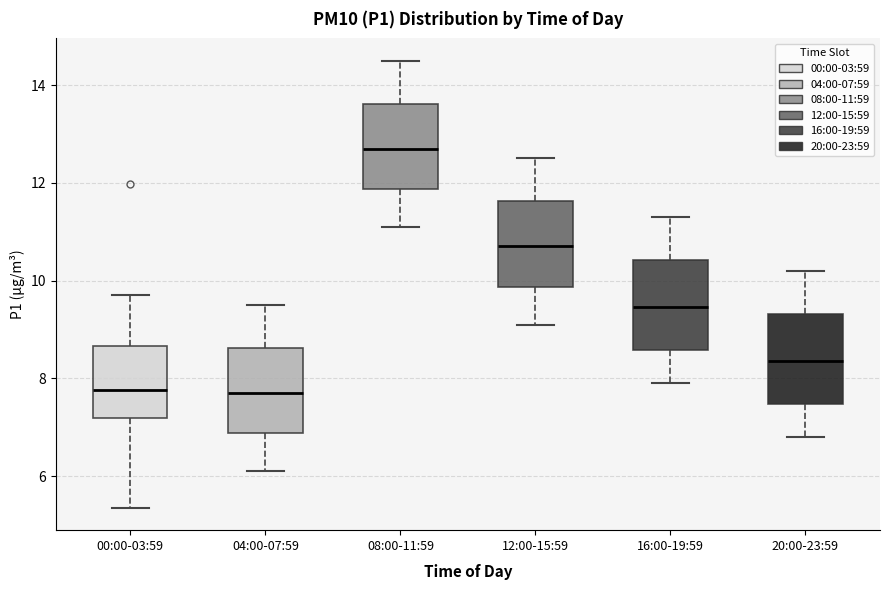

Reading left to right, read every box against the y-axis: the position of its median line, the range the box covers, and the ends of its whiskers. The values are not printed on the chart, so give them approximately, as read against the axis.

00:00-03:59: median 7.8, box 7.2 to 8.6, whiskers 5.4 to 9.8
04:00-07:59: median 7.8, box 6.8 to 8.6, whiskers 6.2 to 9.6
08:00-11:59: median 12.8, box 11.8 to 13.6, whiskers 11.2 to 14.6
12:00-15:59: median 10.8, box 9.8 to 11.6, whiskers 9.2 to 12.6
16:00-19:59: median 9.4, box 8.6 to 10.4, whiskers 8.0 to 11.4
20:00-23:59: median 8.4, box 7.4 to 9.4, whiskers 6.8 to 10.2